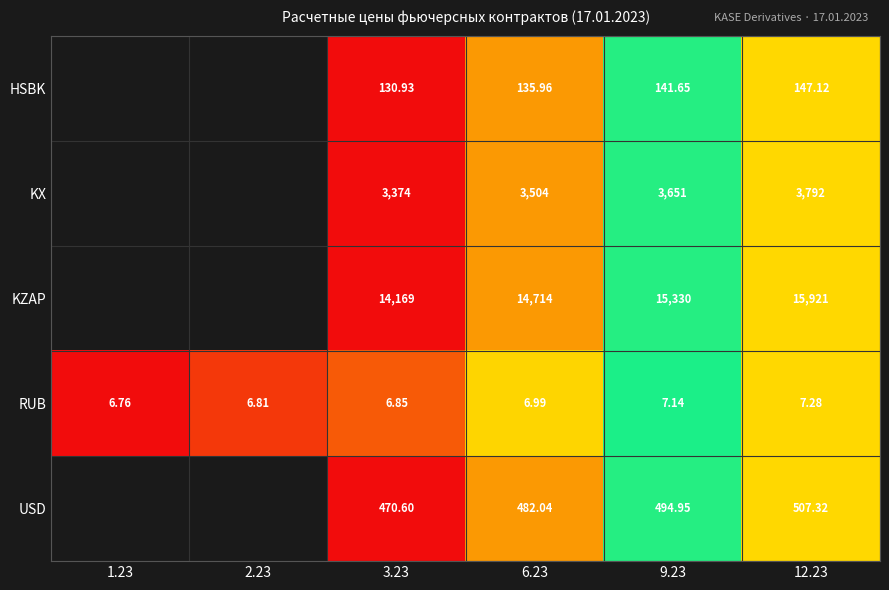

At 6.23, list the series in order from smallest to largest.

RUB, HSBK, USD, KX, KZAP